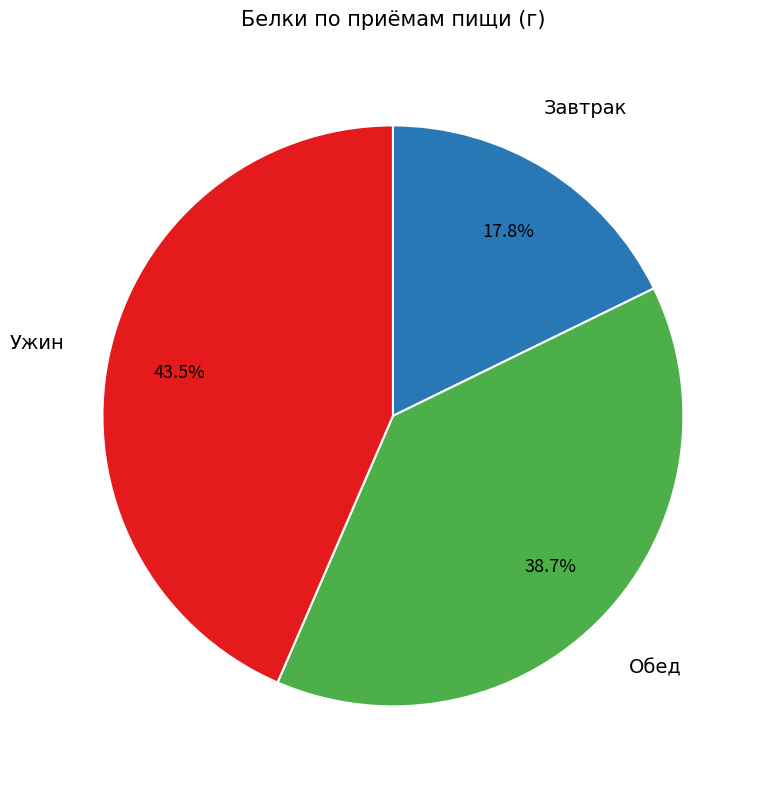

Is there a majority slice in this chart?

No